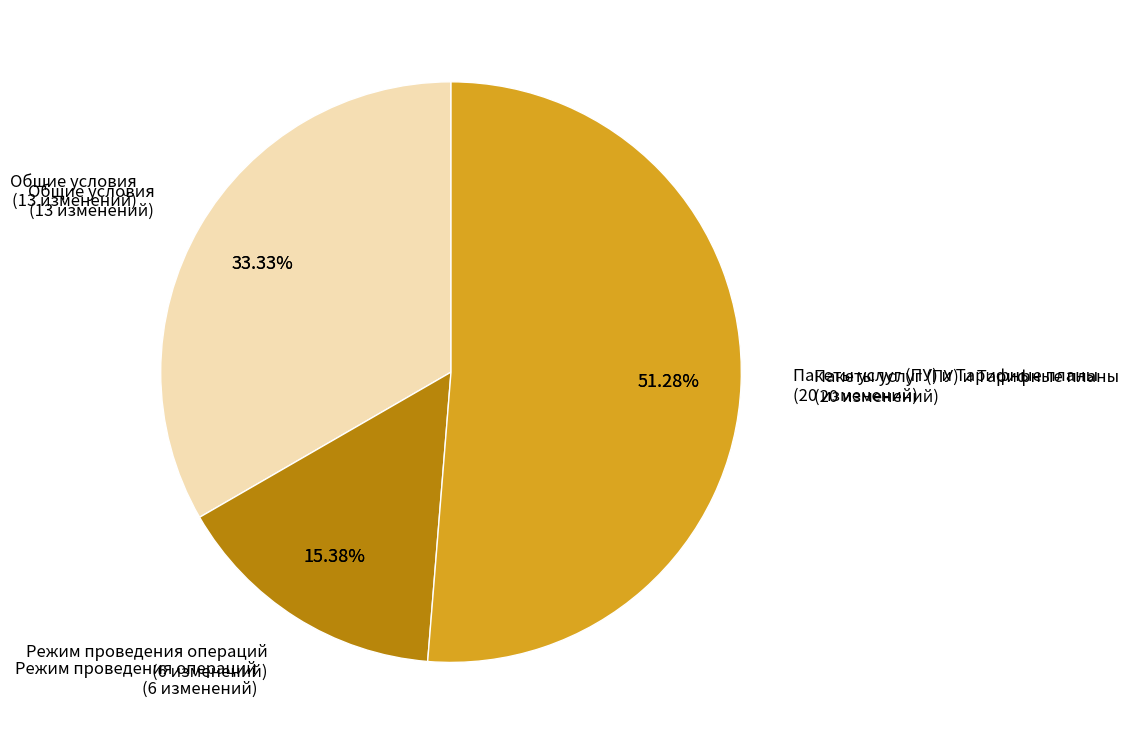

What percentage is the Пакеты услуг (ПУ) и Тарифные планы slice, to the nearest percent?

51%